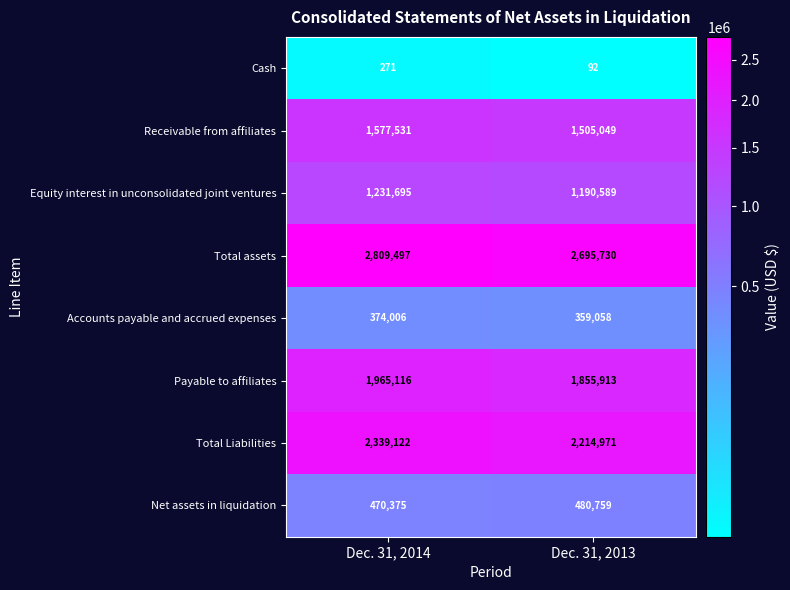

The Accounts payable and accrued expenses series shows 374006 at Dec. 31, 2014. True or false?

True